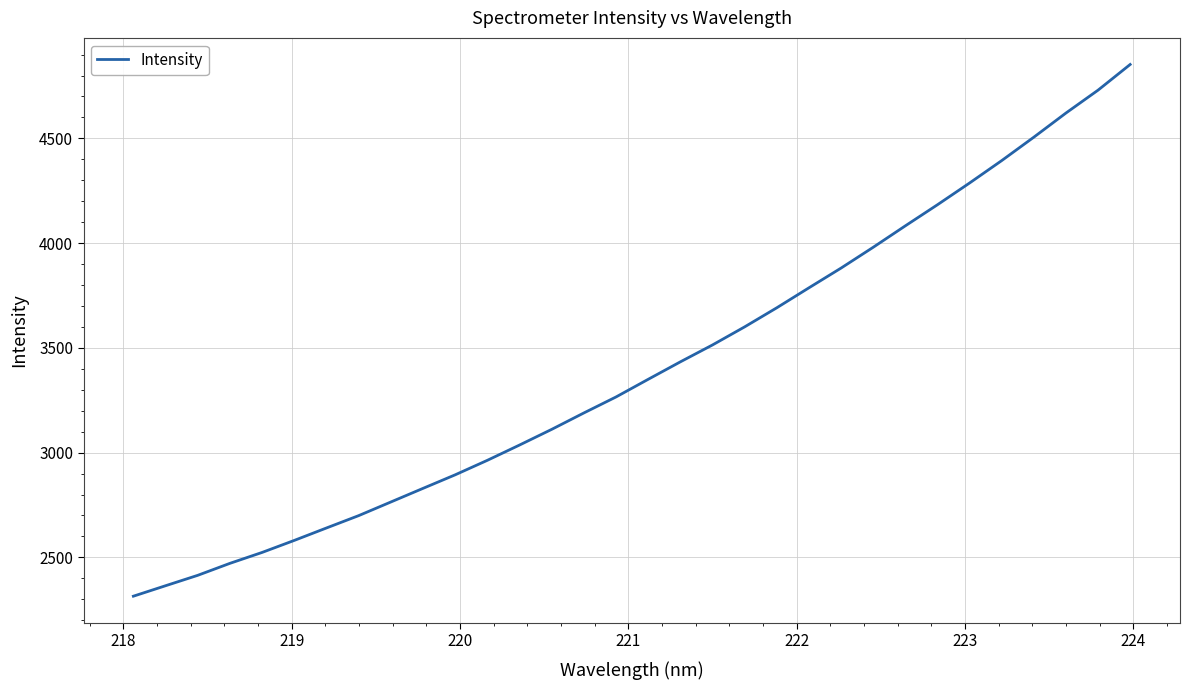

What is the smallest value displayed?

2314.6